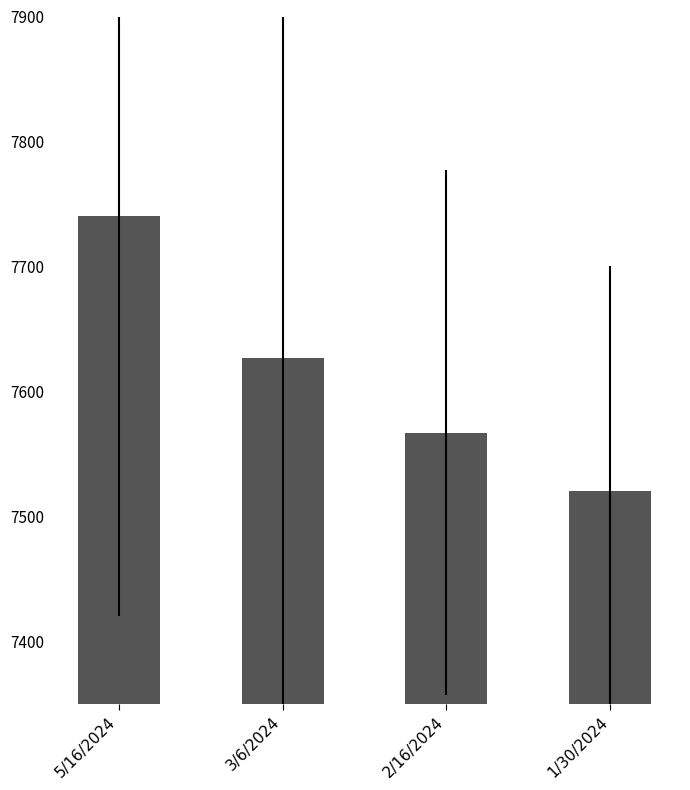

What is the label of the 4th bar from the left?

1/30/2024